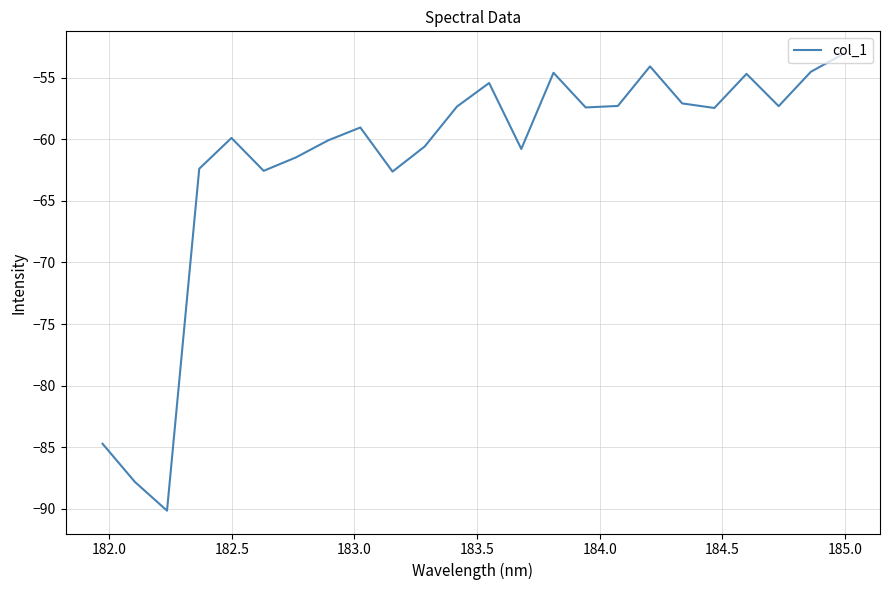

What is the difference between the maximum and minimum values?

37.0